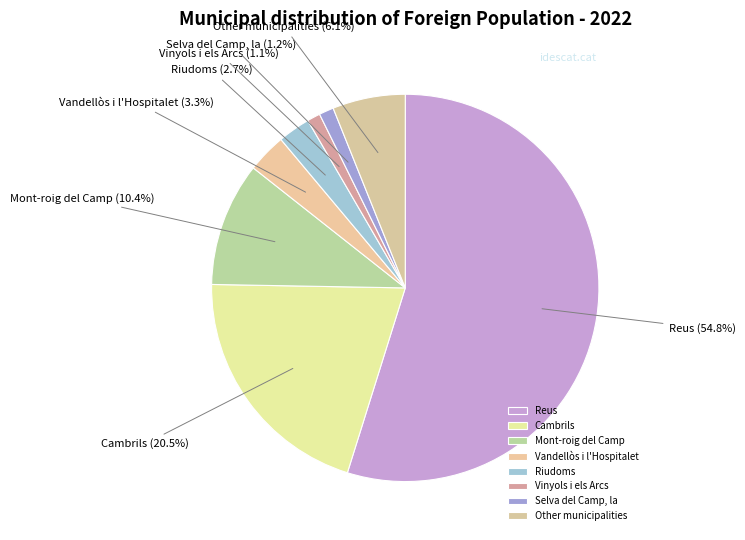

What is the total percentage of Mont-roig del Camp and Riudoms?

13.1%